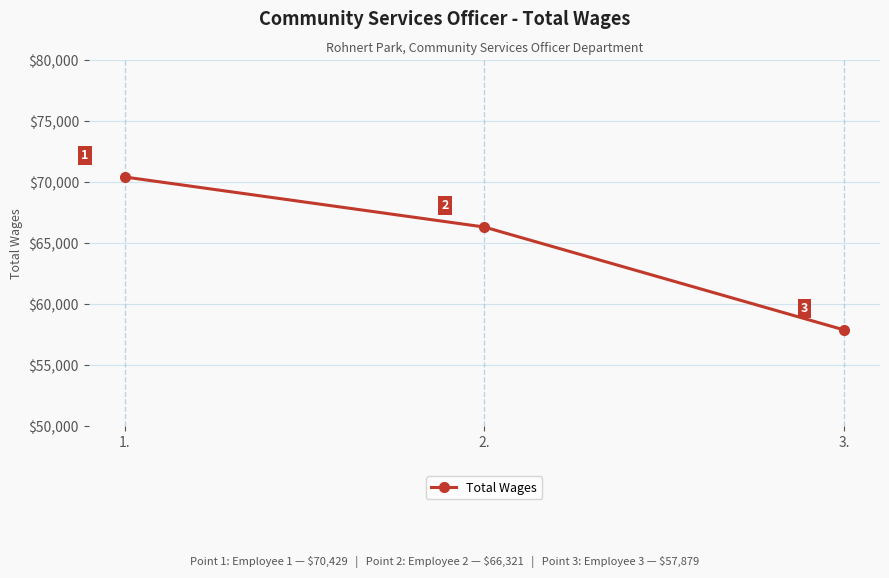

Reading left to right, transcribe all the data shown in this chart.

1.=70429	2.=66321	3.=57879